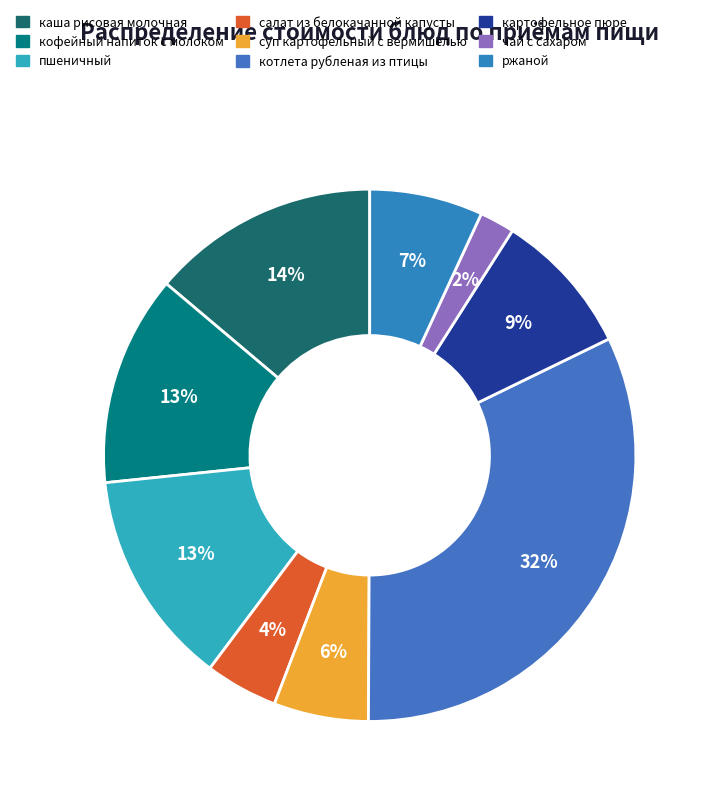

Count the number of slices in the pie.

9